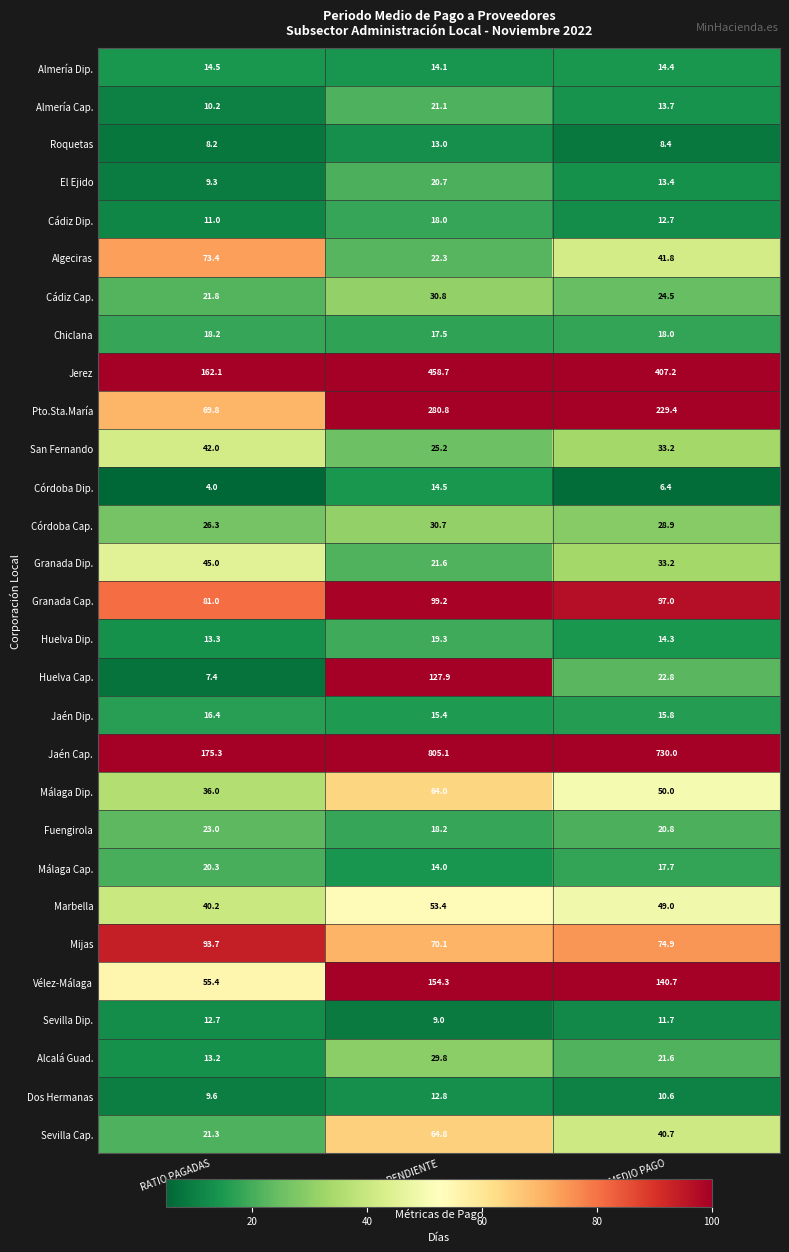

At which category does the chart reach its peak across all series?

RATIO PENDIENTE